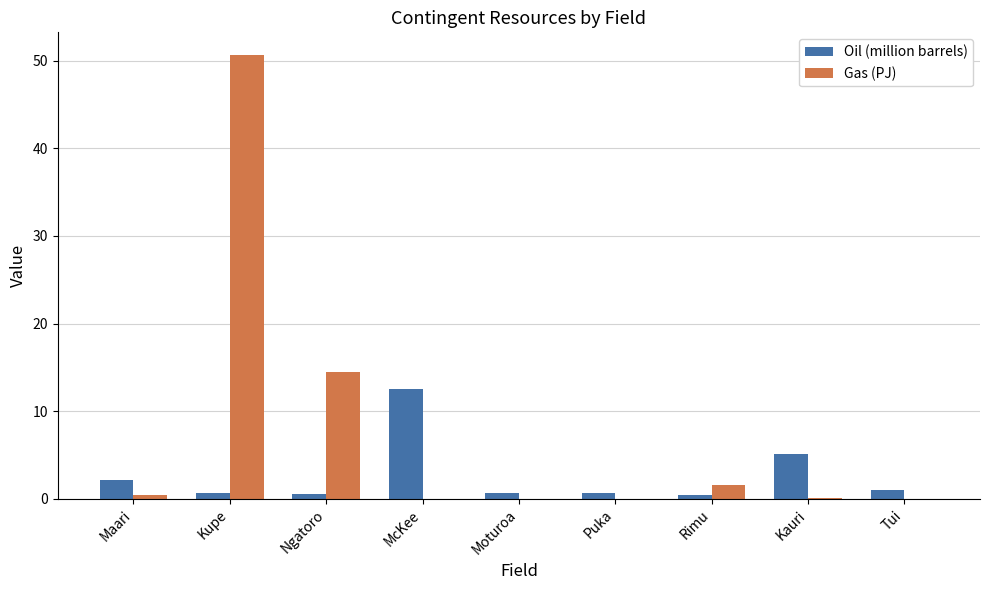

What are all the series names shown in the legend?

Oil (million barrels), Gas (PJ)